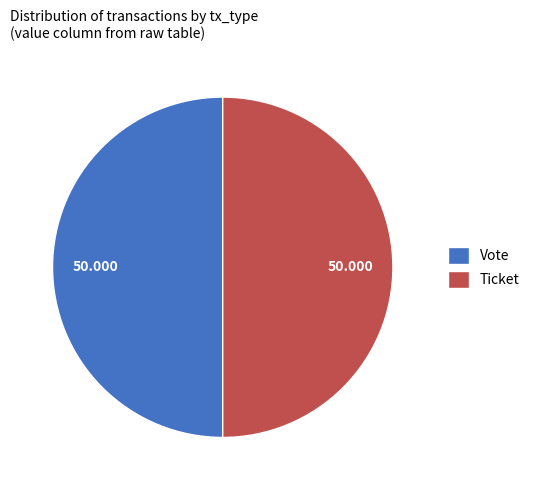

Combined, do Vote and Ticket account for over 50%?

Yes